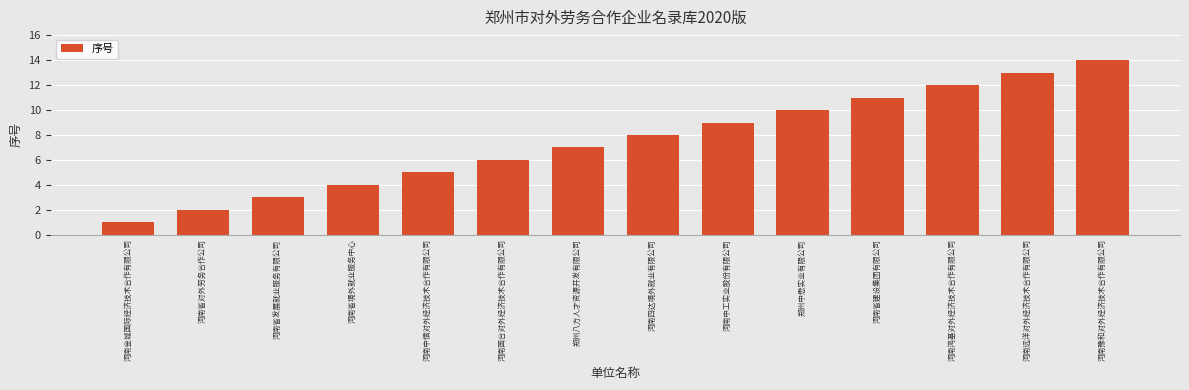

Rank the categories by value from lowest to highest.

河南金城国际经济技术合作有限公司, 河南省对外劳务合作公司, 河南省发展就业服务有限公司, 河南省境外就业服务中心, 河南中信对外经济技术合作有限公司, 河南国合对外经济技术合作有限公司, 郑州八方人才资源开发有限公司, 河南四达境外就业有限公司, 河南中工实业股份有限公司, 郑州中懋实业有限公司, 河南省建设集团有限公司, 河南鸿基对外经济技术合作有限公司, 河南远洋对外经济技术合作有限公司, 河南豫和对外经济技术合作有限公司